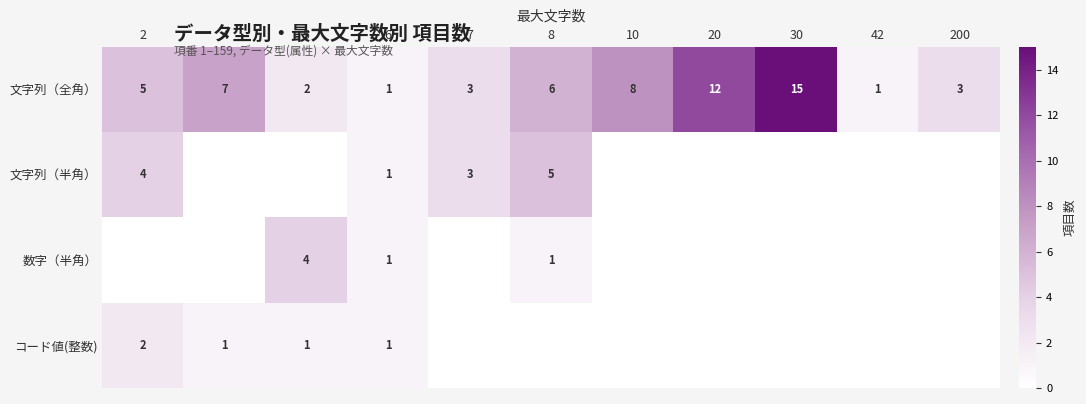

Which has a higher value, 4 or 2?

4